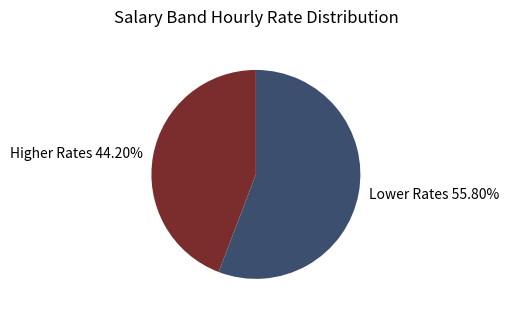

Rank the categories by value from lowest to highest.

Higher Rates 44.20%, Lower Rates 55.80%